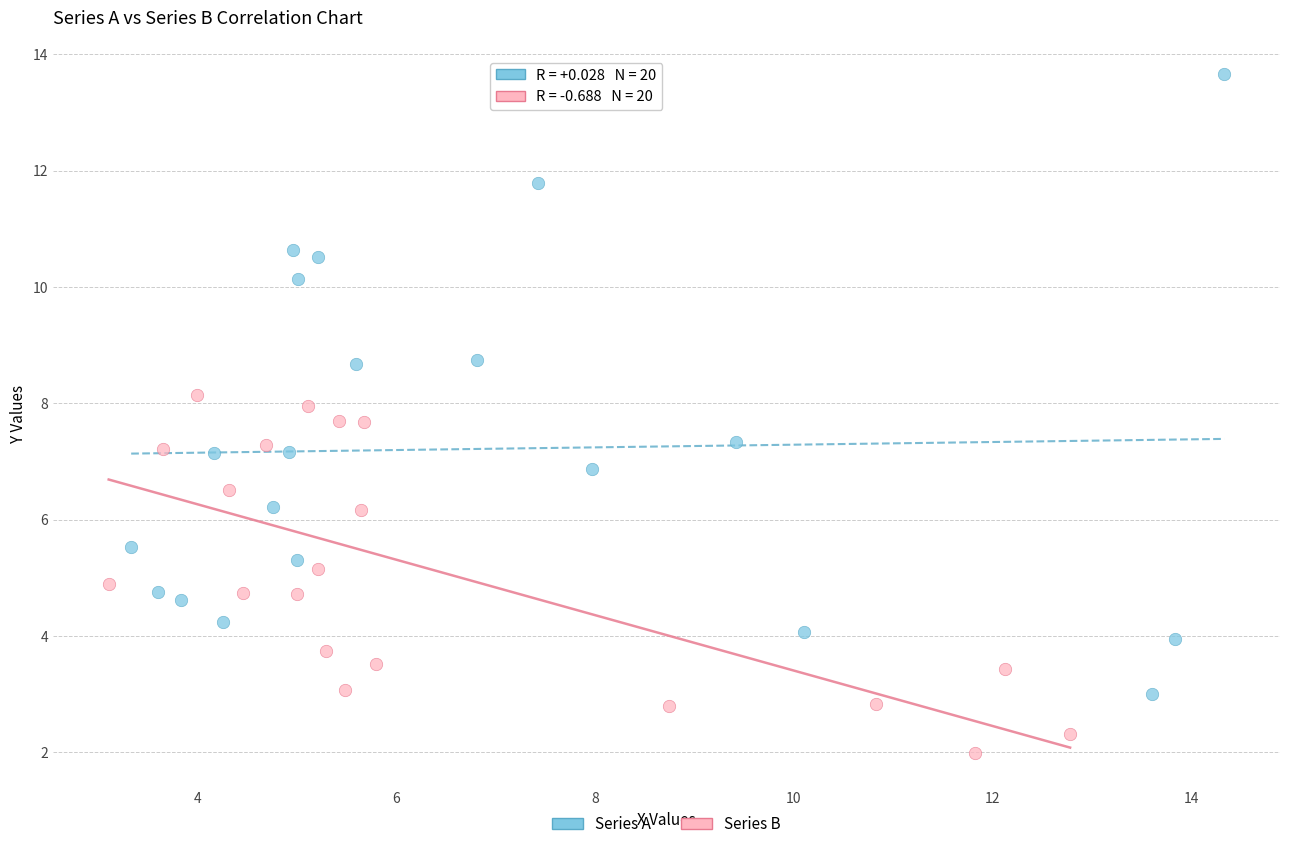

Which series reaches the maximum Y coordinate?

Series A